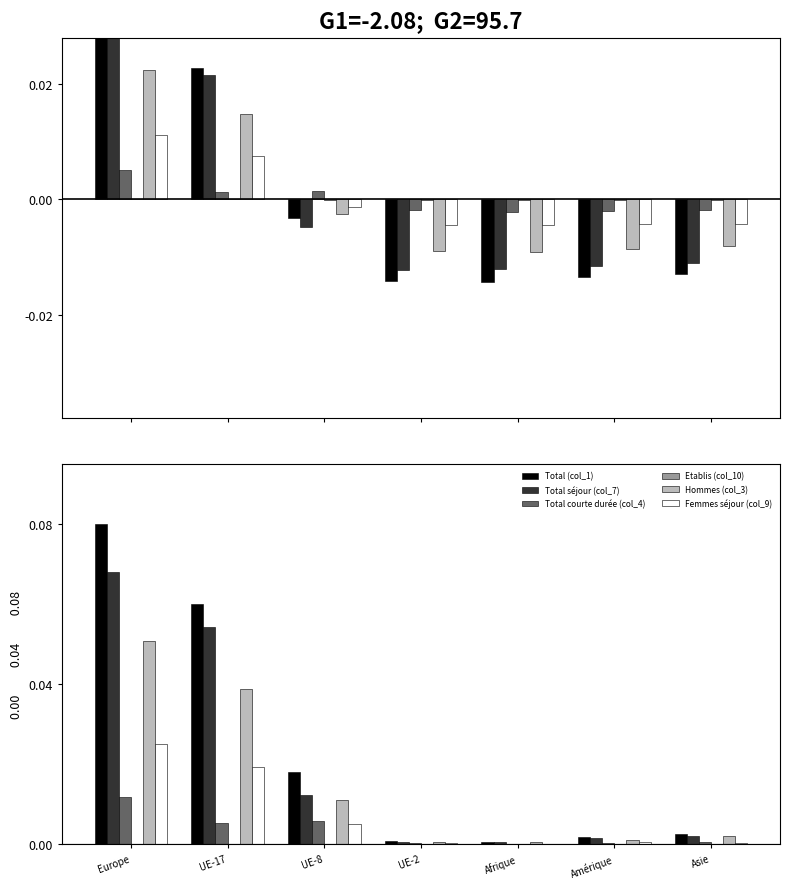

At which label is Total (col_1) closest to 0?

Afrique